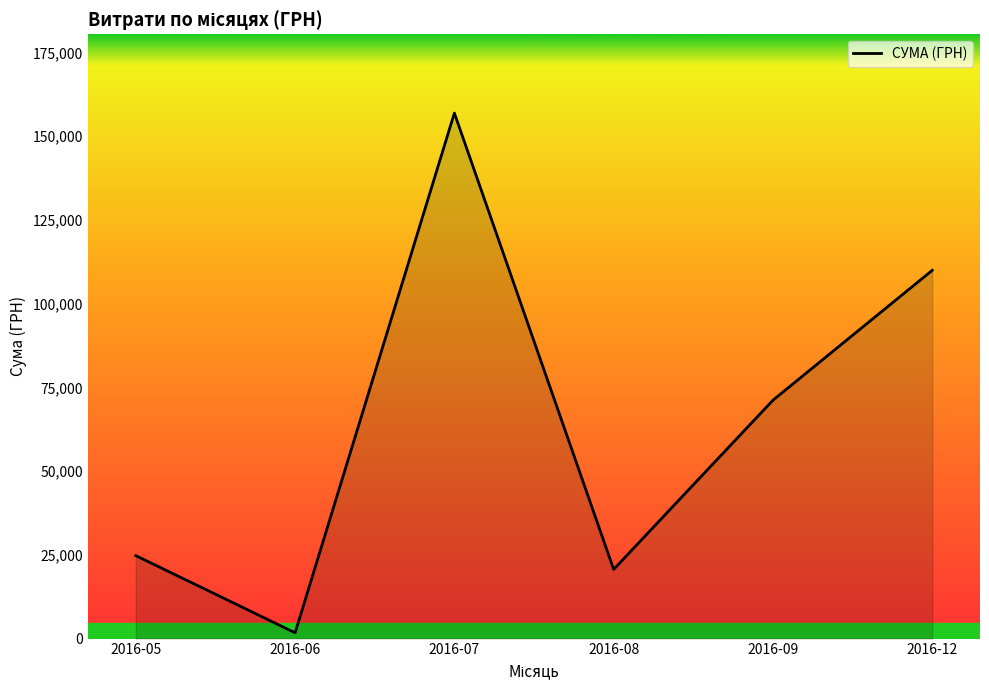

What is the maximum value shown in the chart?

156909.6